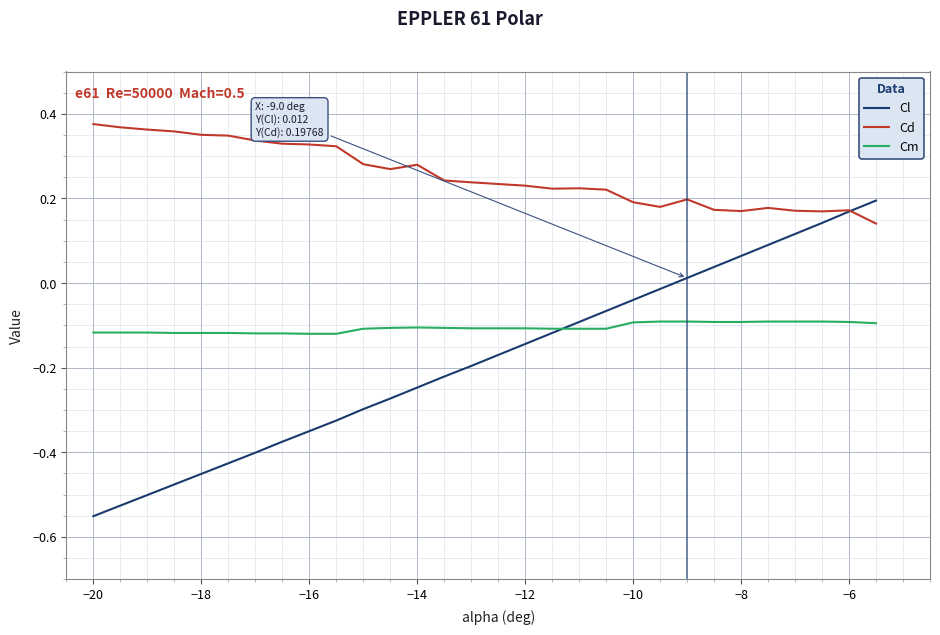

True or false: Cd and Cm cross at least once.

False